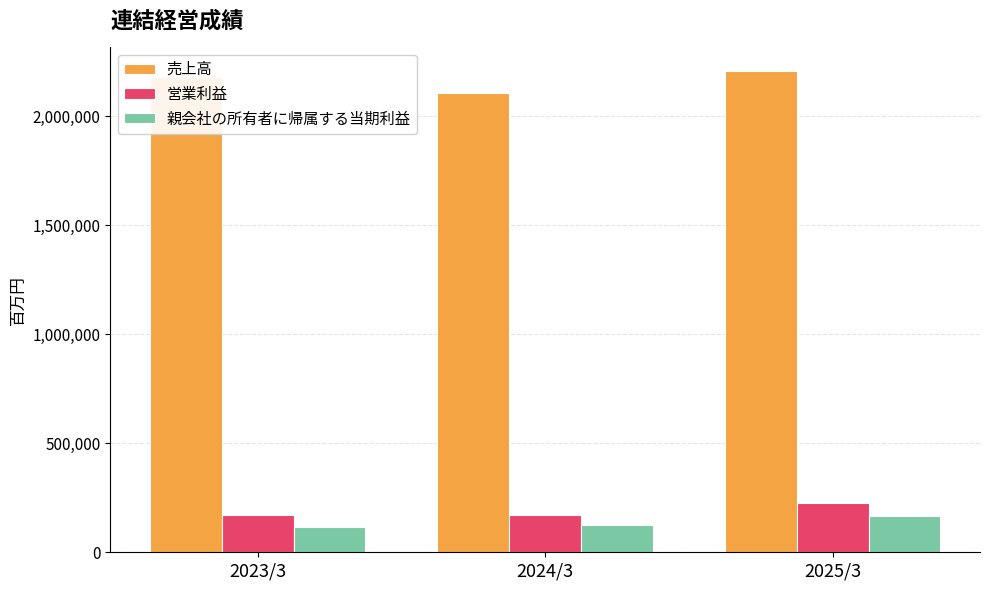

True or false: 営業利益 has a value of 45469 at 2023/3.

False